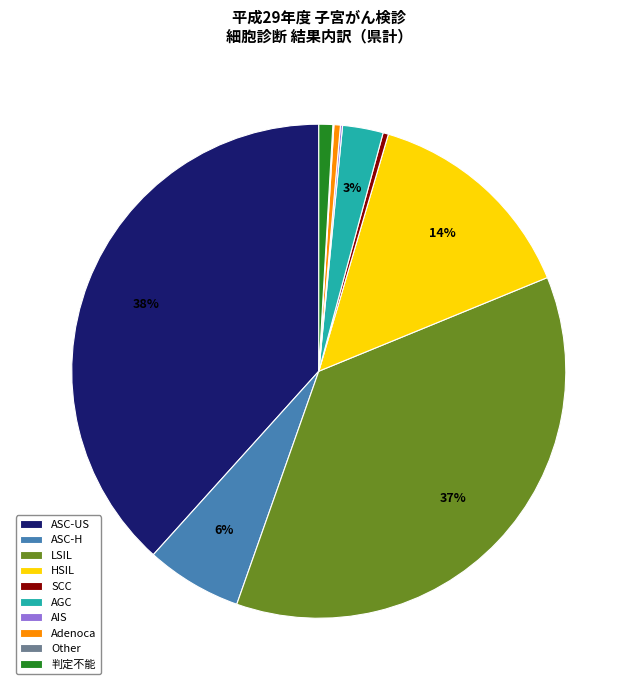

Is the sum of Adenoca and ASC-US greater than half?

No